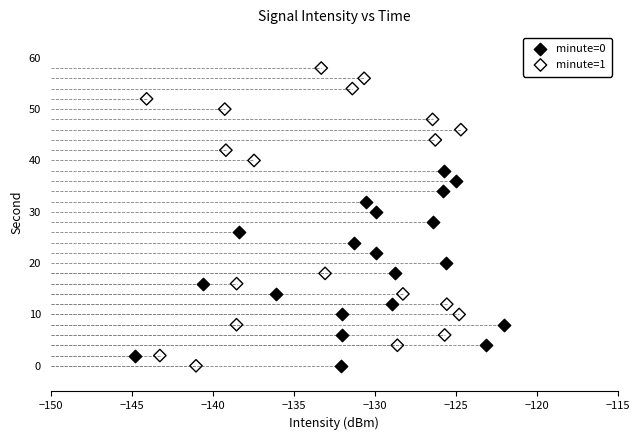

Which series has the widest spread of Y values?

minute=1